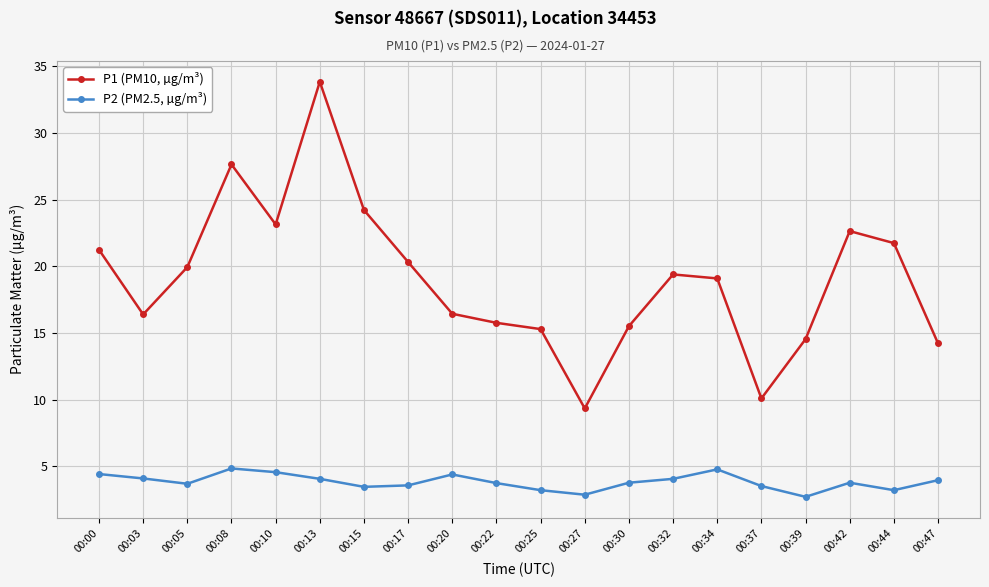

True or false: P2 (PM2.5, µg/m³) has a value of 0.9 at 00:27.

False